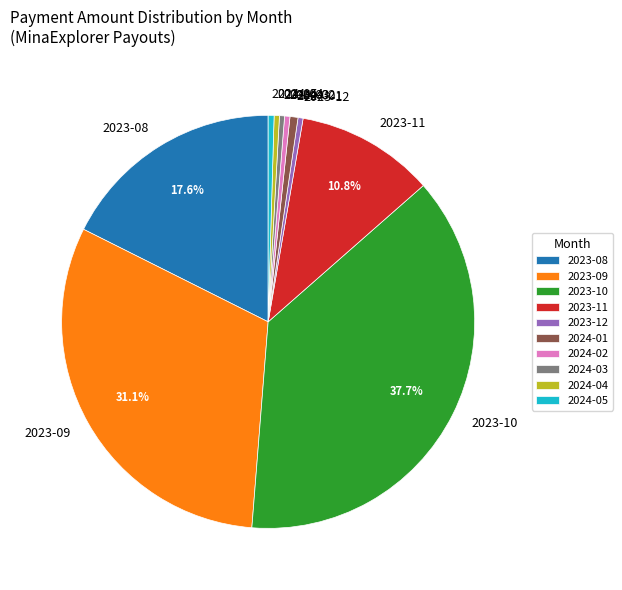

Is it true that 2024-03 is 14% of the pie?

False